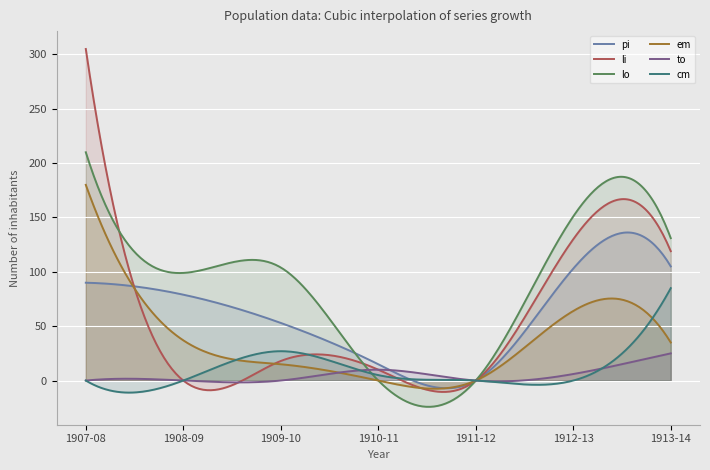

Reading right to left, list all the values displayed in this chart.

pi: 1913-14=105	1912-13=103	1911-12=0	1910-11=15	1909-10=53	1908-09=79	1907-08=90
li: 1913-14=119	1912-13=130	1911-12=0	1910-11=10	1909-10=18	1908-09=0	1907-08=305
lo: 1913-14=131	1912-13=151	1911-12=0	1910-11=0	1909-10=104	1908-09=99	1907-08=210
em: 1913-14=35	1912-13=64	1911-12=0	1910-11=0	1909-10=15	1908-09=37	1907-08=180
to: 1913-14=25	1912-13=6	1911-12=0	1910-11=10	1909-10=0	1908-09=0	1907-08=0
cm: 1913-14=85	1912-13=0	1911-12=0	1910-11=5	1909-10=27	1908-09=0	1907-08=0